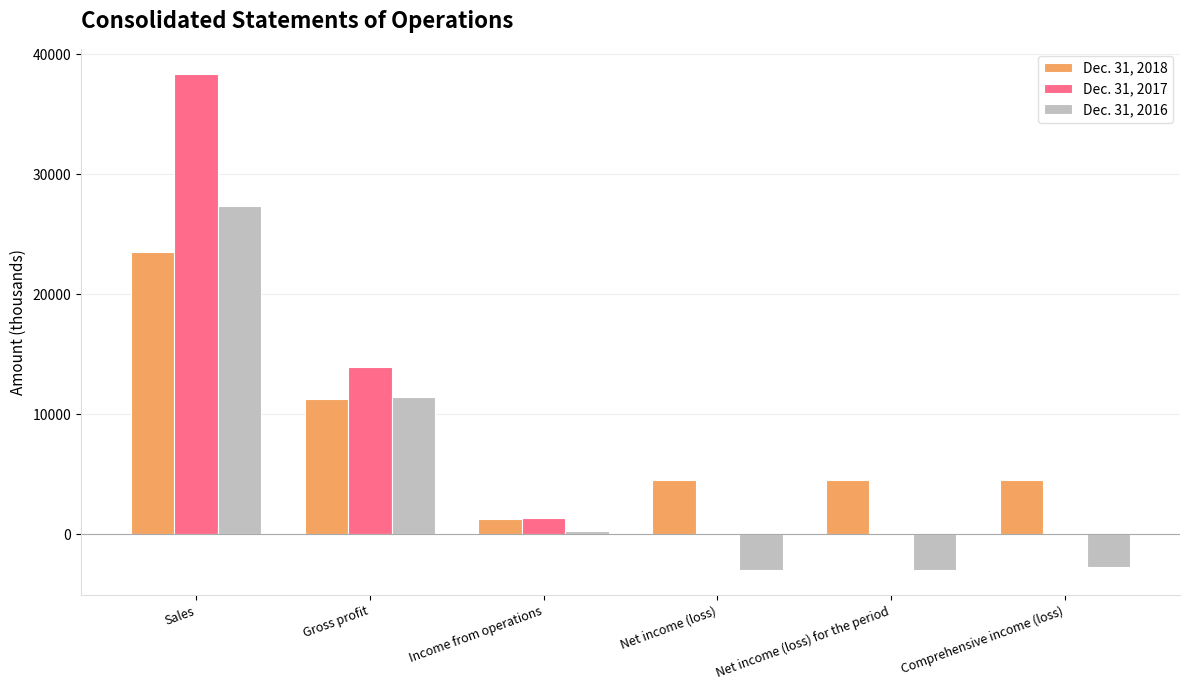

Which label corresponds to the largest value in the chart?

Sales